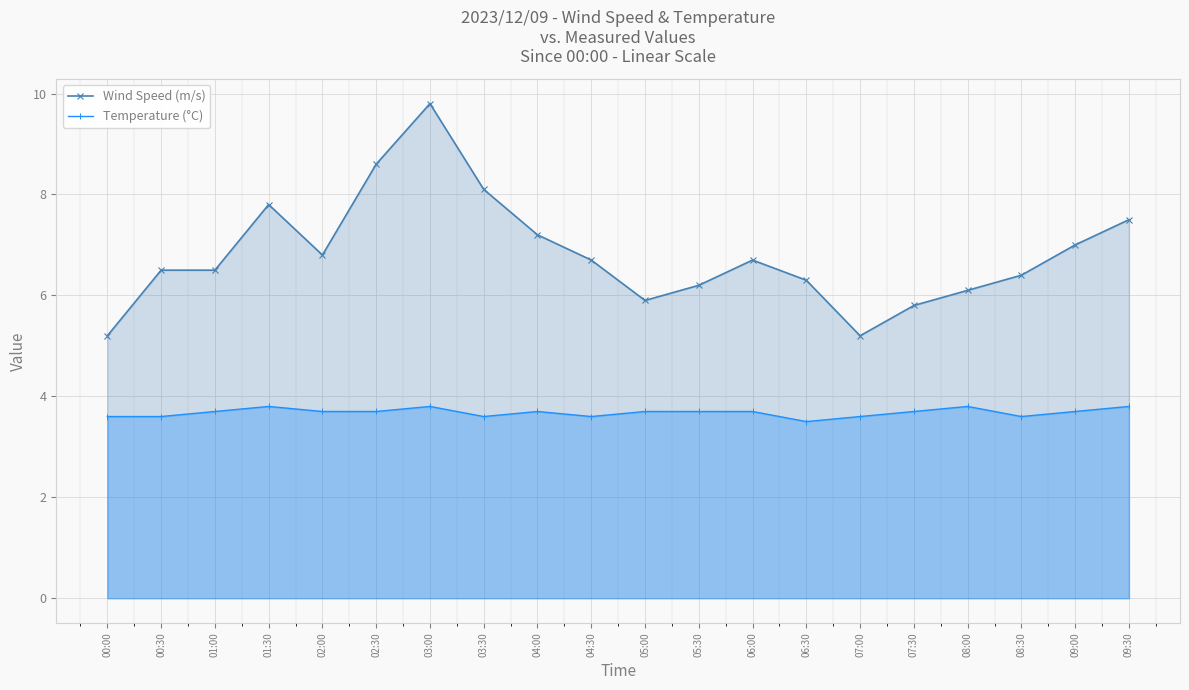

At which category does Wind Speed (m/s) reach its first local valley?

02:00